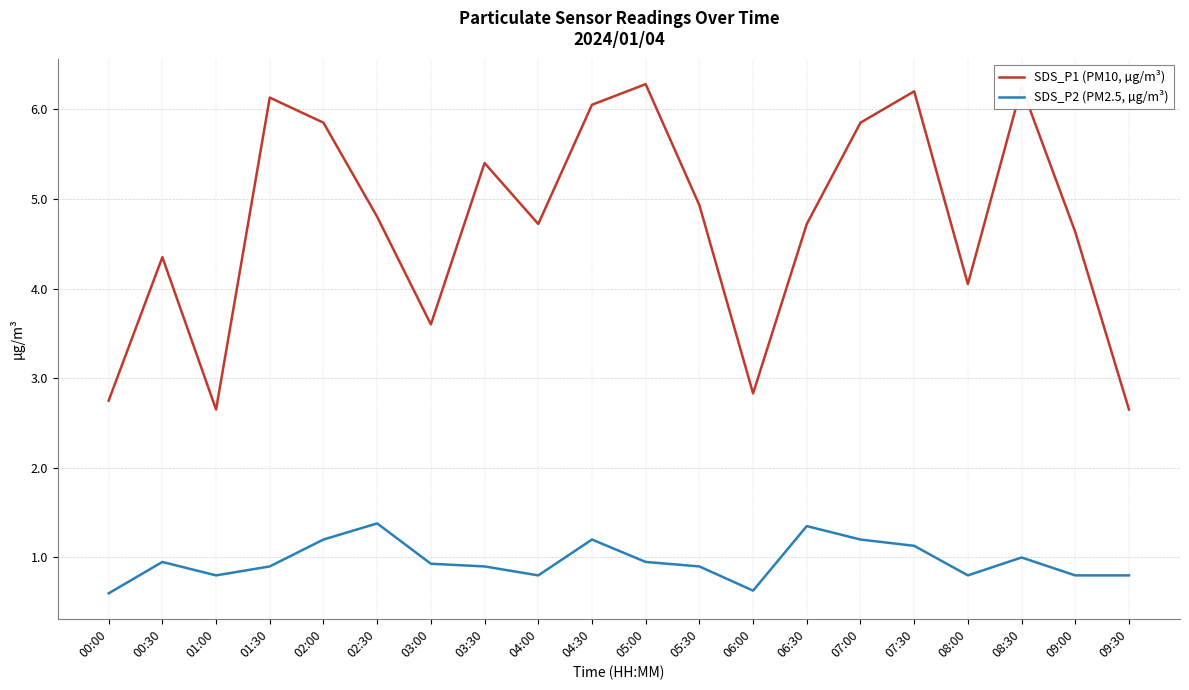

The value of SDS_P1 (PM10, µg/m³) at 01:00 is 2.6. True or false?

True